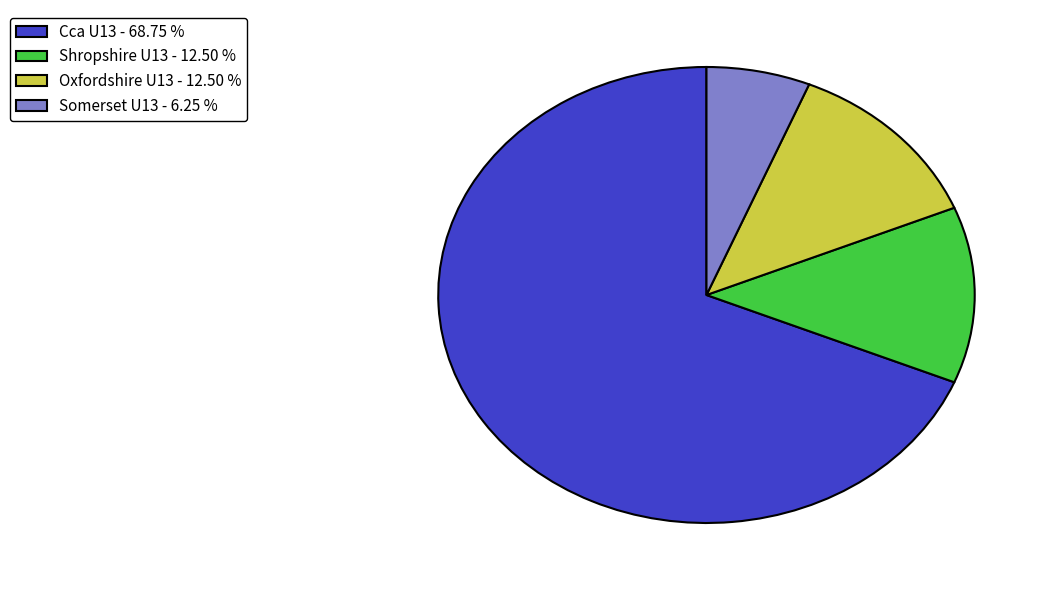

Is the sum of Cca U13 - 68.75 % and Shropshire U13 - 12.50 % greater than half?

Yes